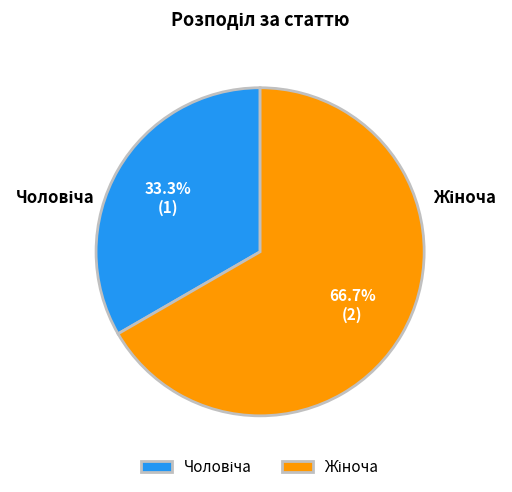

How many segments does this pie chart have?

2